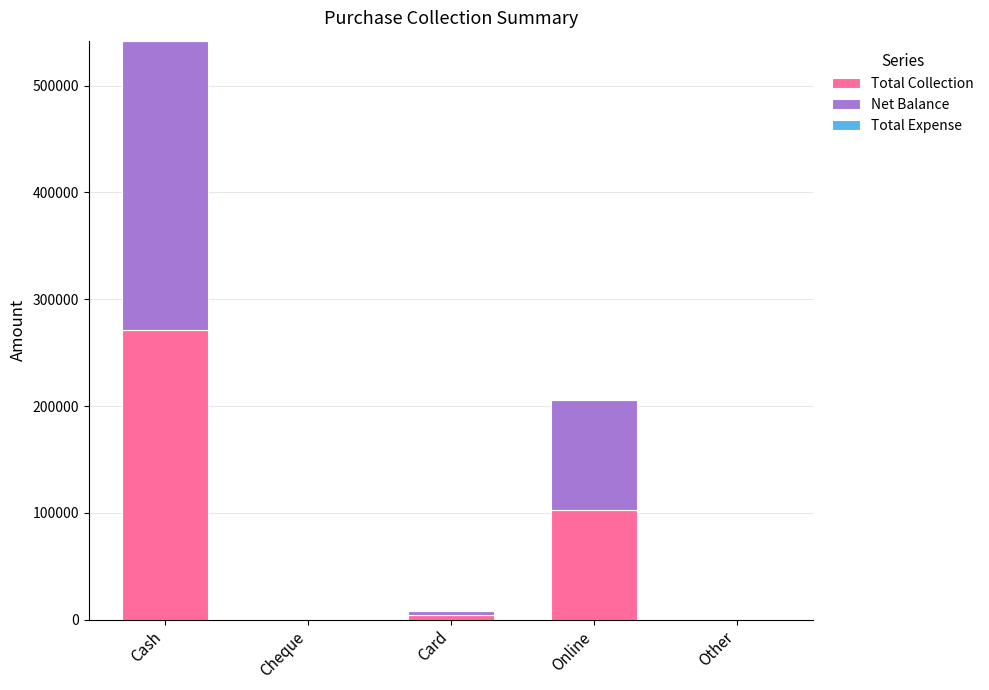

Is it true that Total Collection equals 102900 at Online?

True